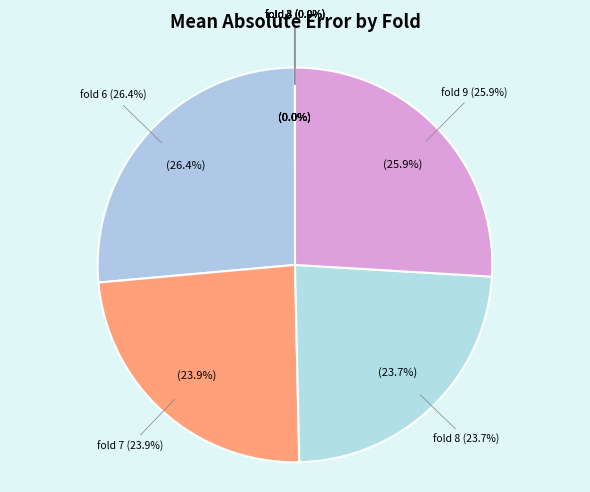

Which category has the smallest portion of the pie?

fold 5